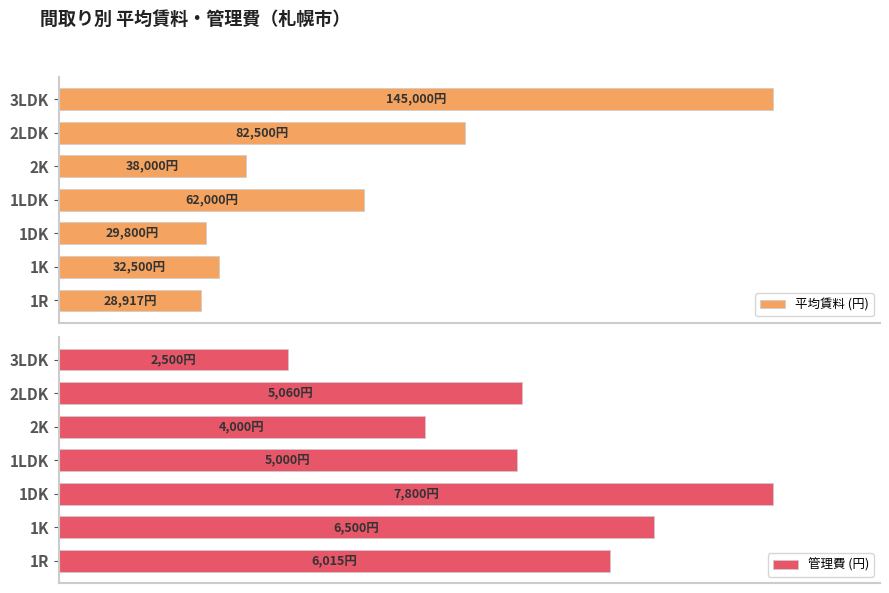

Which category has the lowest value in the 管理費 (円) series?

3LDK